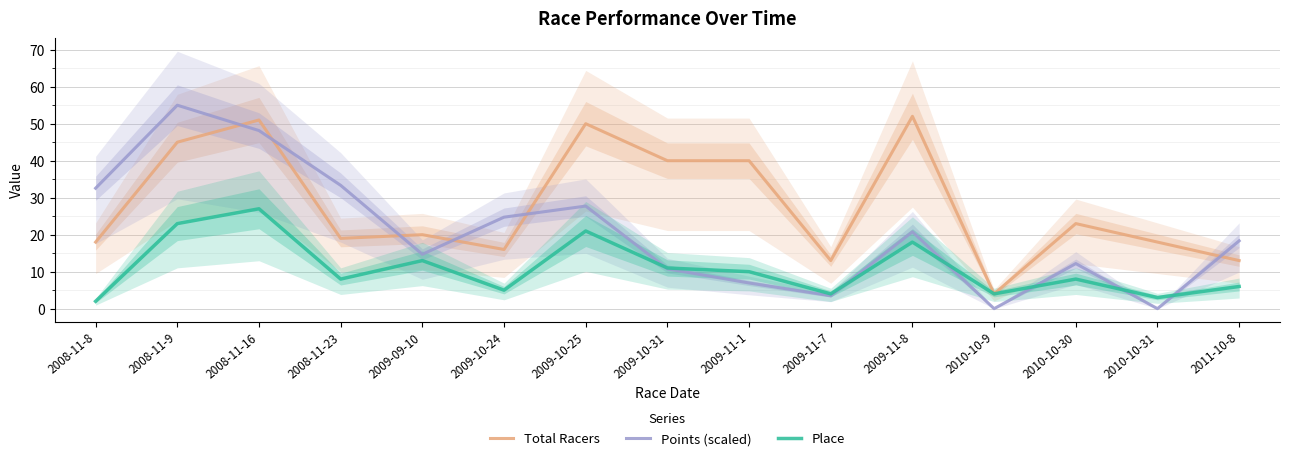

Reading left to right, extract all data points from this chart.

Total Racers: 18.0	45.0	51.0	19.0	20.0	16.0	50.0	40.0	40.0	13.0	52.0	4.0	23.0	18.0	13.0
Points (scaled): 32.6	55.0	48.1	33.3	14.7	24.7	27.7	10.8	6.9	3.5	20.8	0.0	12.2	0.0	18.3
Place: 2.0	23.0	27.0	8.0	13.0	5.0	21.0	11.0	10.0	4.0	18.0	4.0	8.0	3.0	6.0